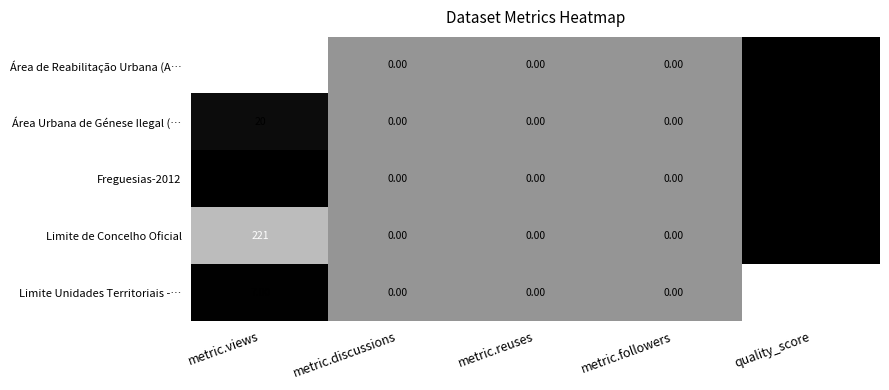

Which series has the largest range (max minus min)?

Área de Reabilitação Urbana (A…